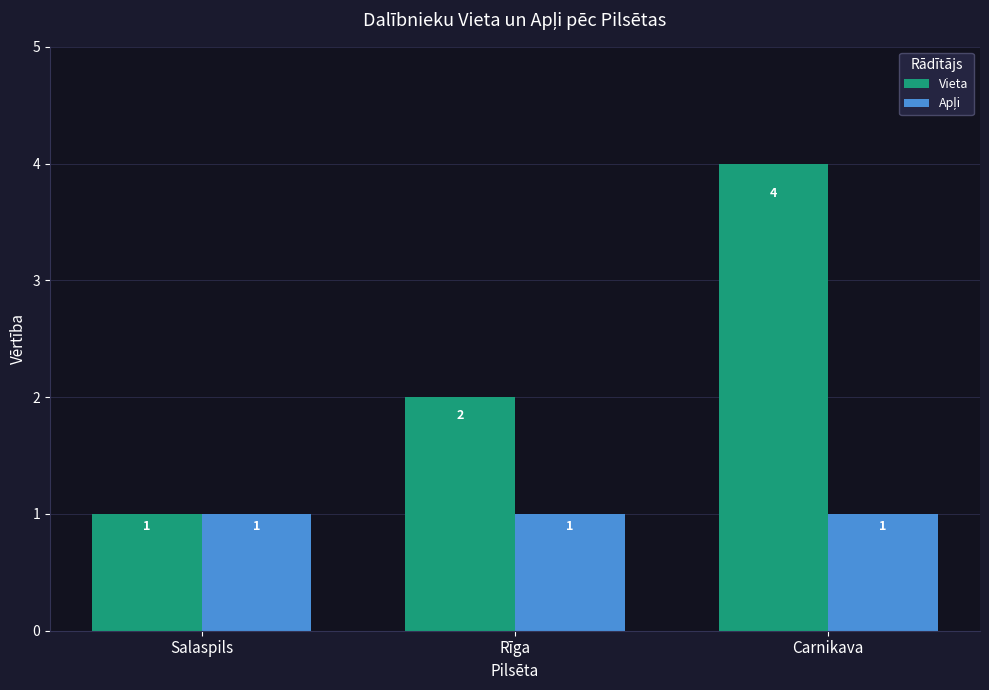

The Vieta series shows 2 at Salaspils. True or false?

False